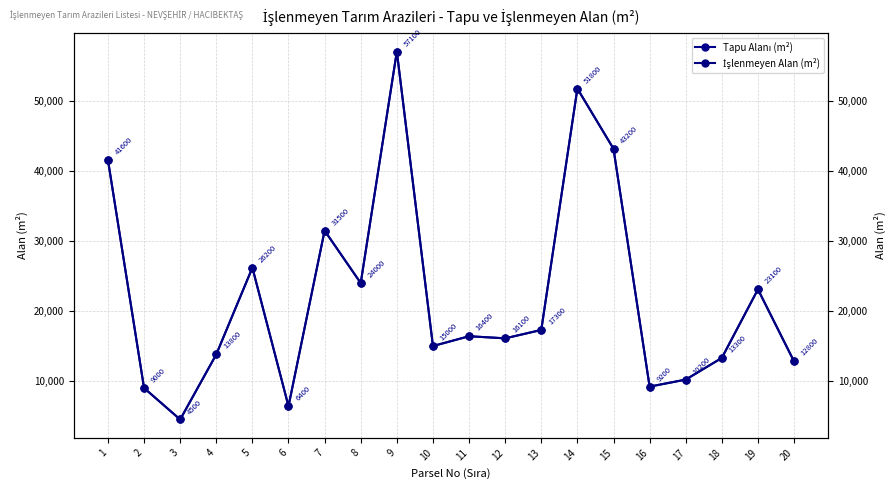

What is the sum of the Tapu Alanı (m²) values at 15 and 5?

69400